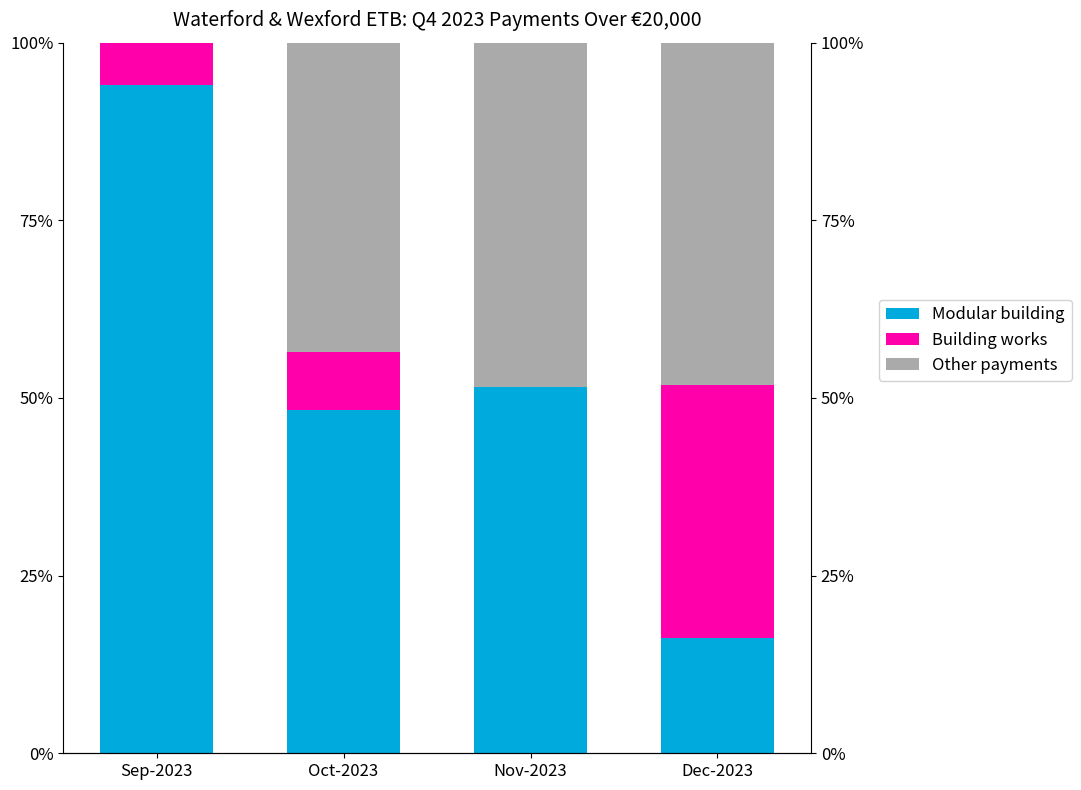

How many categories are shown in the chart?

4